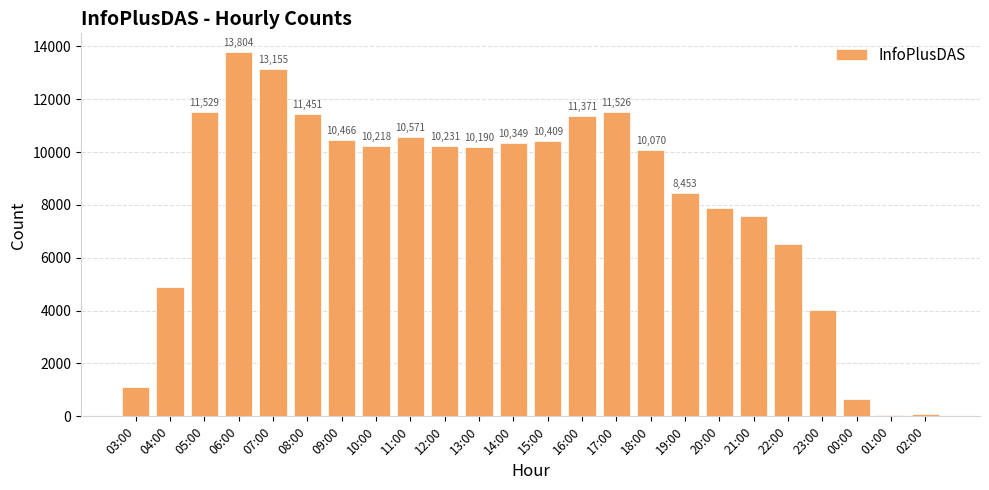

Reading right to left, what are all the values shown in this chart?

02:00=92	01:00=57	00:00=659	23:00=4022	22:00=6535	21:00=7585	20:00=7896	19:00=8453	18:00=10070	17:00=11526	16:00=11371	15:00=10409	14:00=10349	13:00=10190	12:00=10231	11:00=10571	10:00=10218	09:00=10466	08:00=11451	07:00=13155	06:00=13804	05:00=11529	04:00=4899	03:00=1092